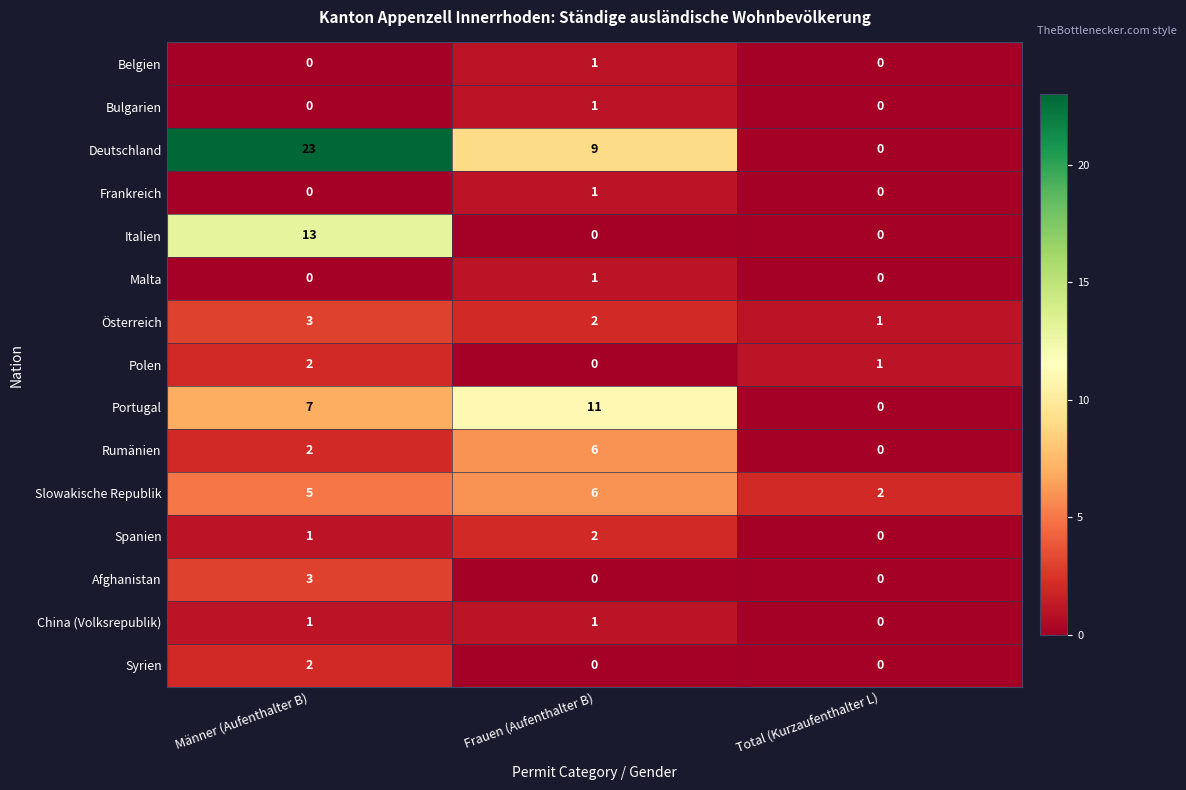

What is the sum of all Spanien values?

3